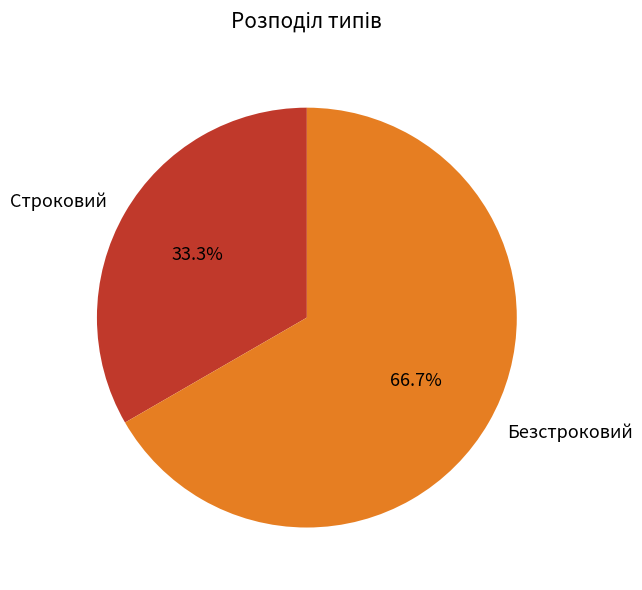

What percentage is the Строковий slice, to the nearest percent?

33%